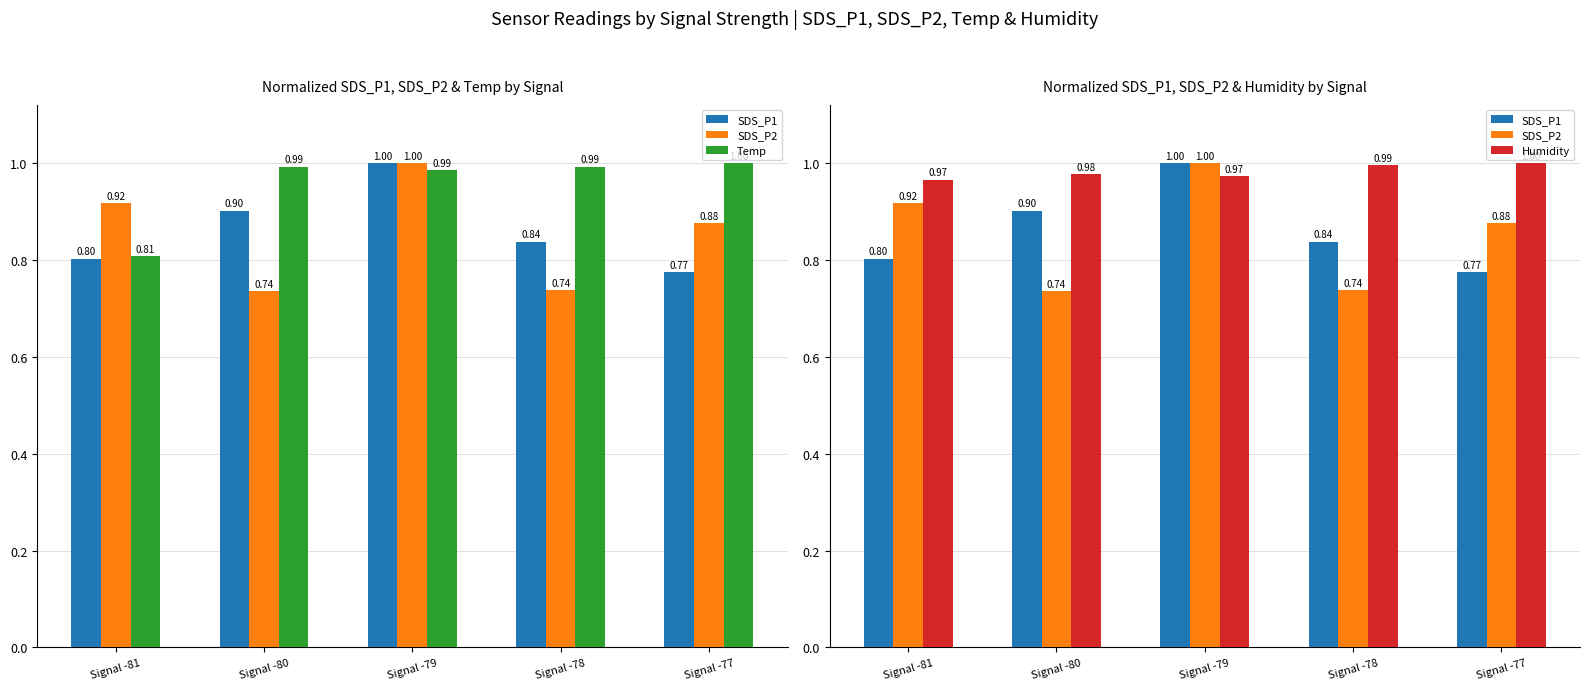

Which series has the widest spread of values?

SDS_P2